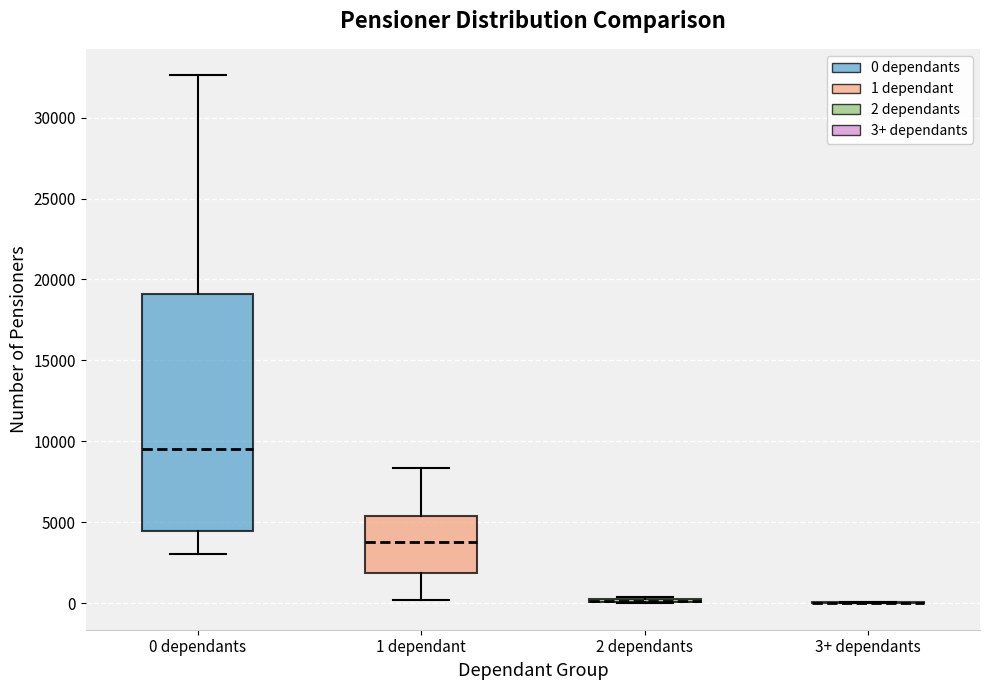

Reading left to right, transcribe this box plot: for each box, give where its median line is, the range the box spans, and where its two whiskers end, as read against the y-axis. The values are not printed on the chart, so give them approximately, as read against the axis.

0 dependants: median 9500, box 4500 to 19000, whiskers 3000 to 32500
1 dependant: median 4000, box 2000 to 5500, whiskers 0 to 8500
2 dependants: box collapsed to a line at 0, whiskers 0 to 500
3+ dependants: box collapsed to a line at 0, whiskers 0 to 0